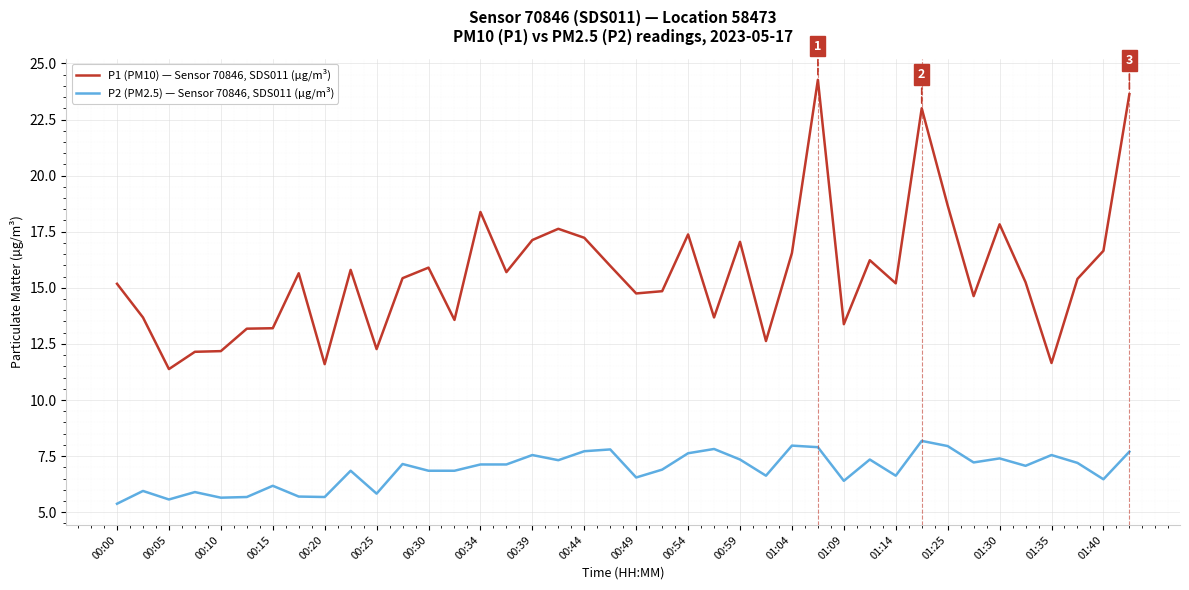

True or false: P1 (PM10) — Sensor 70846, SDS011 (µg/m³) and P2 (PM2.5) — Sensor 70846, SDS011 (µg/m³) cross at least once.

False